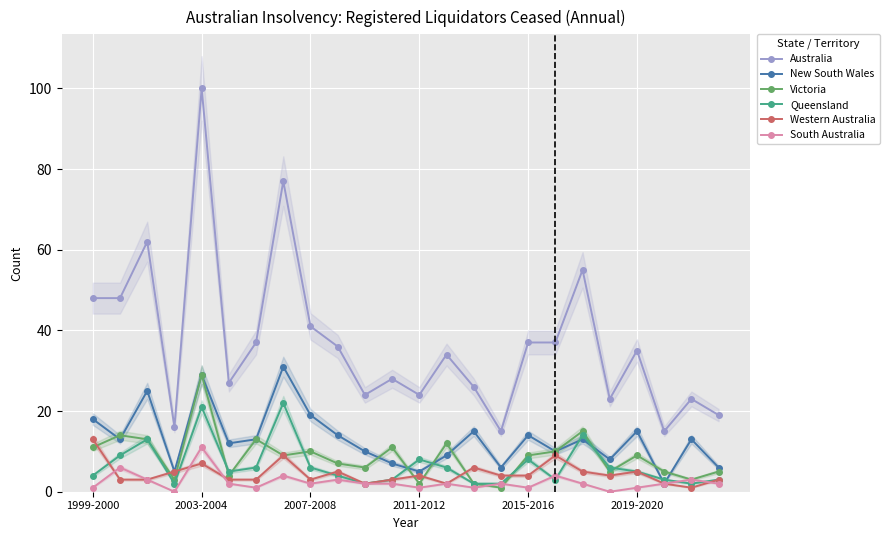

Where is Victoria nearest to the value 15?

18